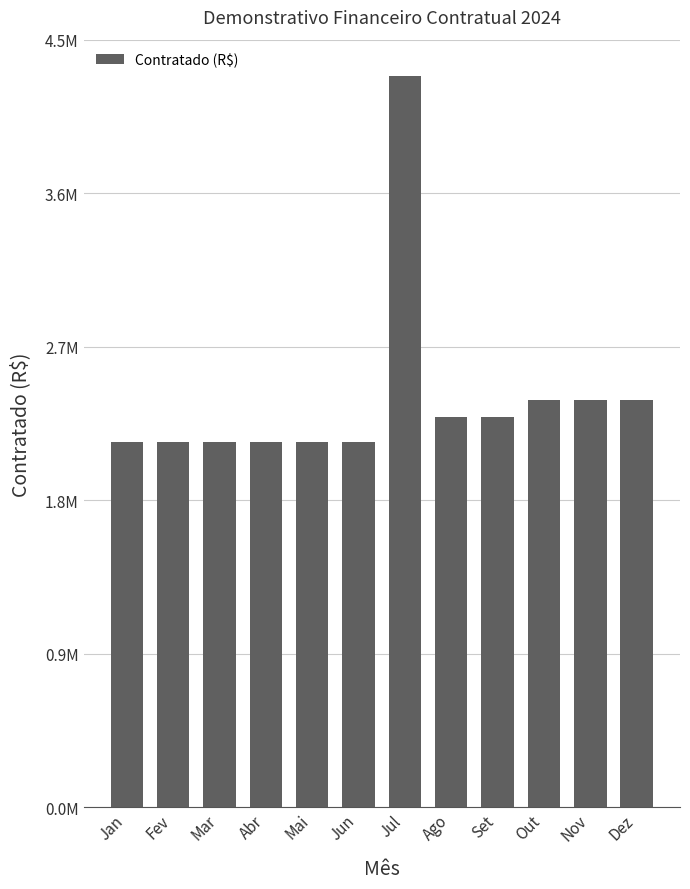

Approximately how many times larger is the value at Out compared to Abr?

1.1